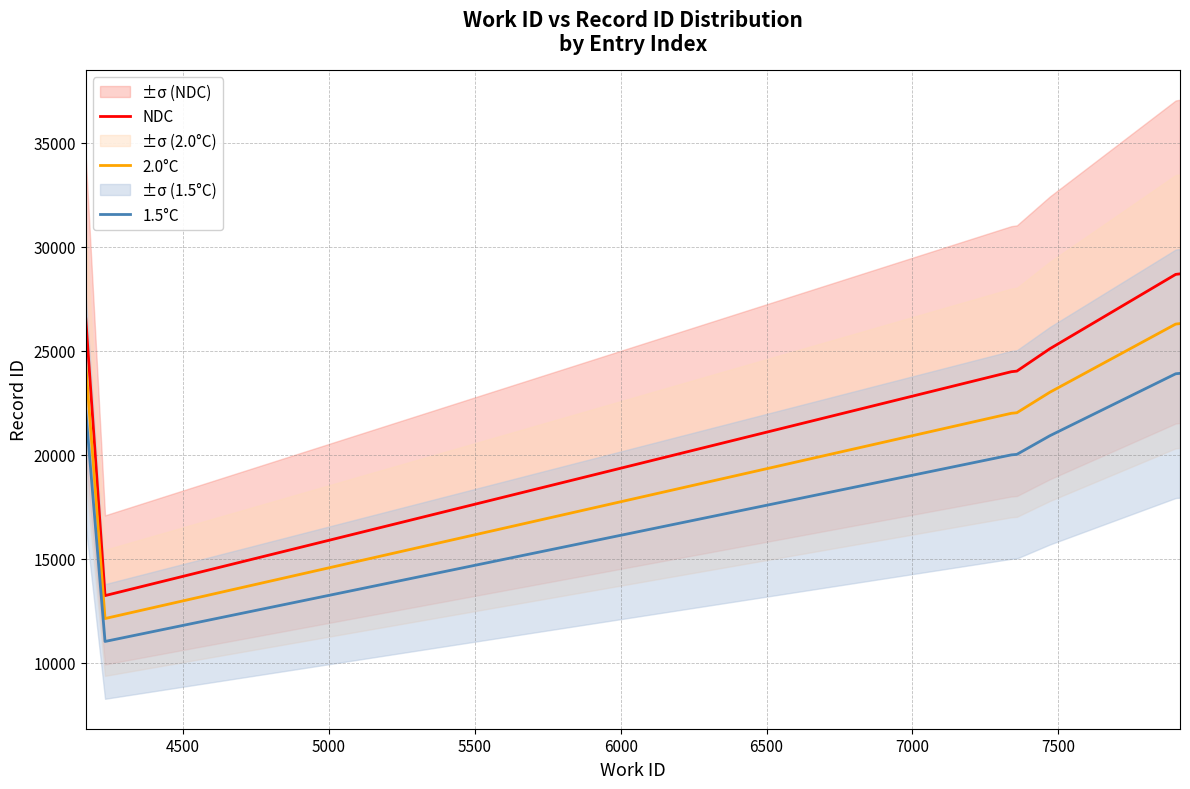

True or false: NDC and 2.0°C intersect in this chart.

False